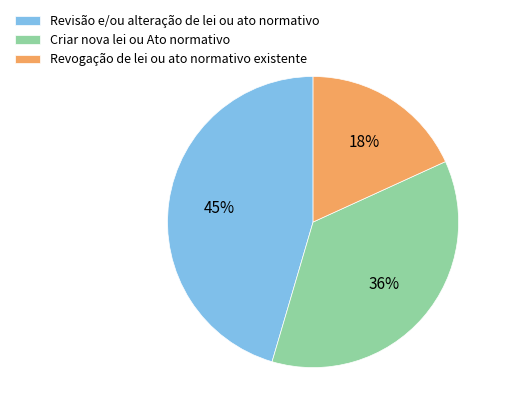

Is there a majority slice in this chart?

No